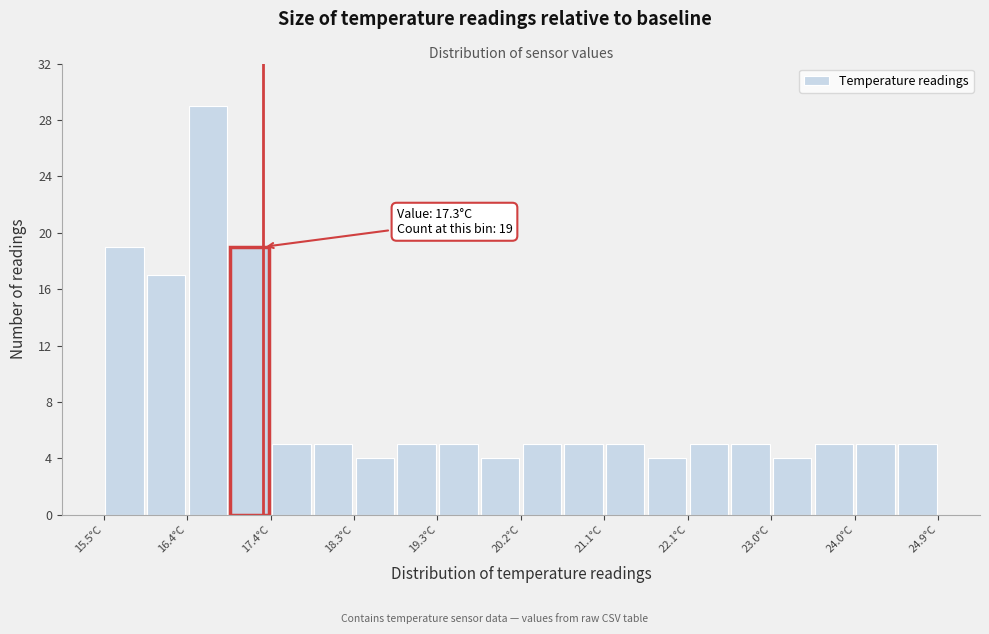

Over which range of the x-axis is the bar tallest?

16.44 to 16.91